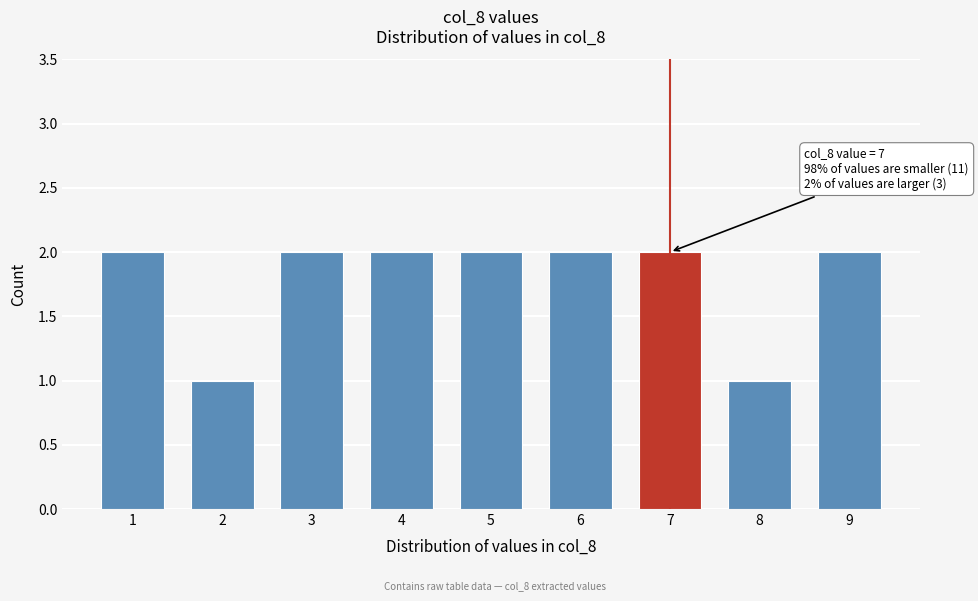

Reading left to right, what are all the values shown in this chart?

1=2	2=1	3=2	4=2	5=2	6=2	7=2	8=1	9=2